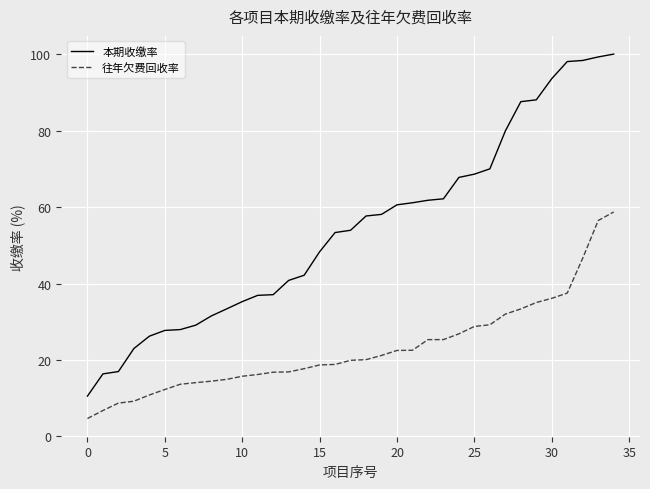

True or false: 往年欠费回收率 and 本期收缴率 intersect in this chart.

False